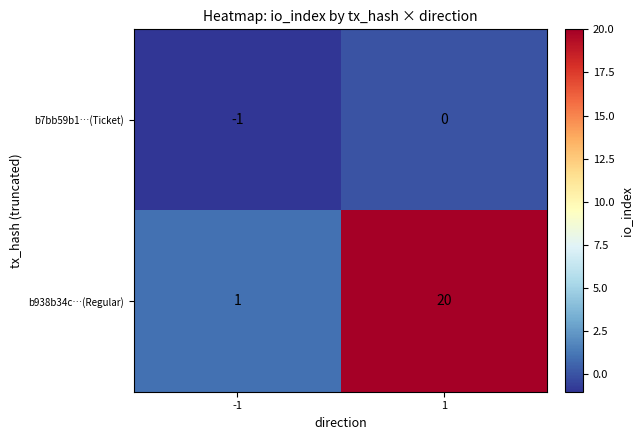

What is the sum of the b938b34c…(Regular) values at 1 and -1?

21